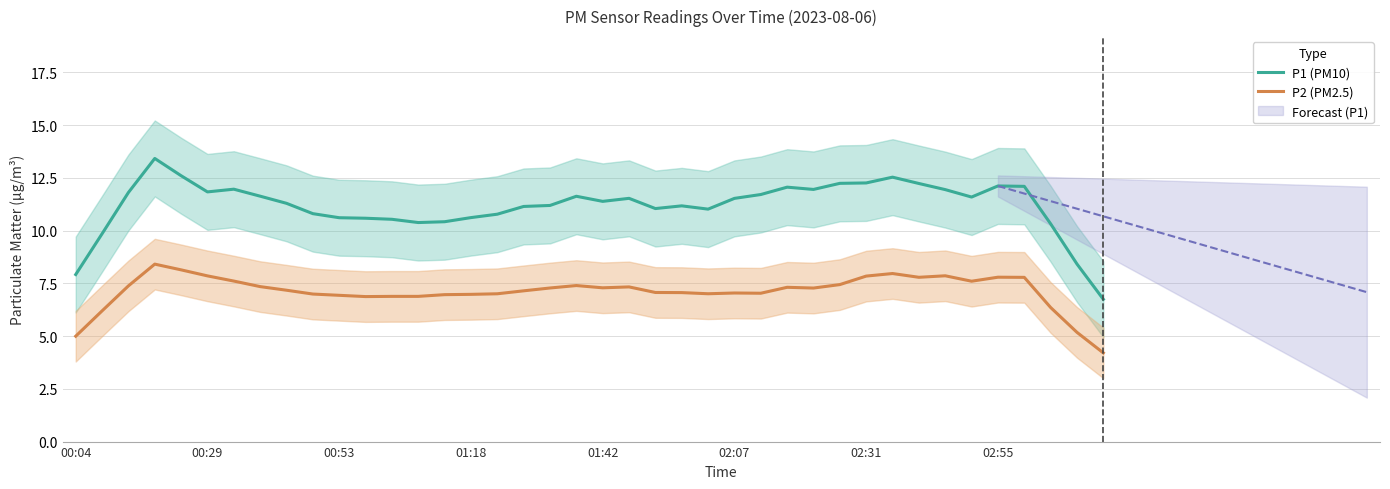

Is this an area chart (filled region under the line)?

No